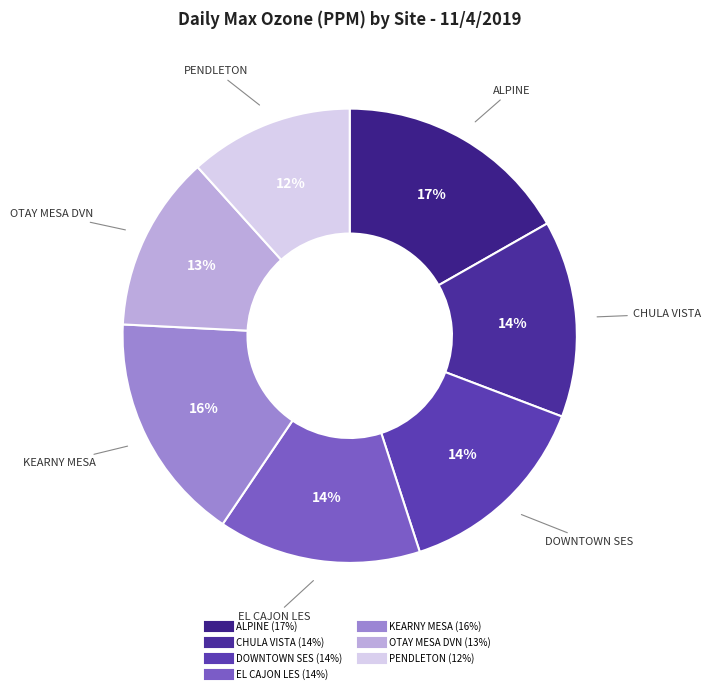

How many slices are in this pie chart?

7